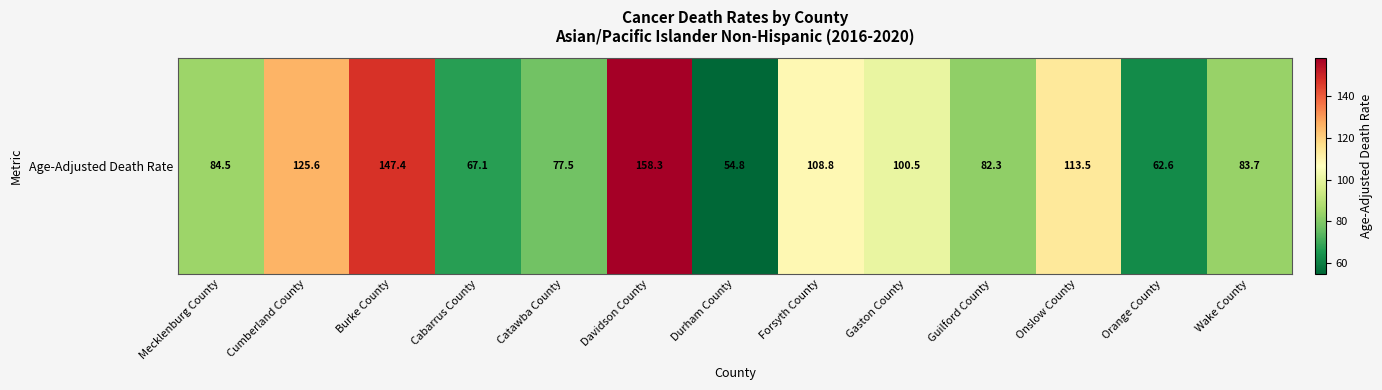

Reading left to right, transcribe all the data shown in this chart.

Mecklenburg County=84.5	Cumberland County=125.6	Burke County=147.4	Cabarrus County=67.1	Catawba County=77.5	Davidson County=158.3	Durham County=54.8	Forsyth County=108.8	Gaston County=100.5	Guilford County=82.3	Onslow County=113.5	Orange County=62.6	Wake County=83.7